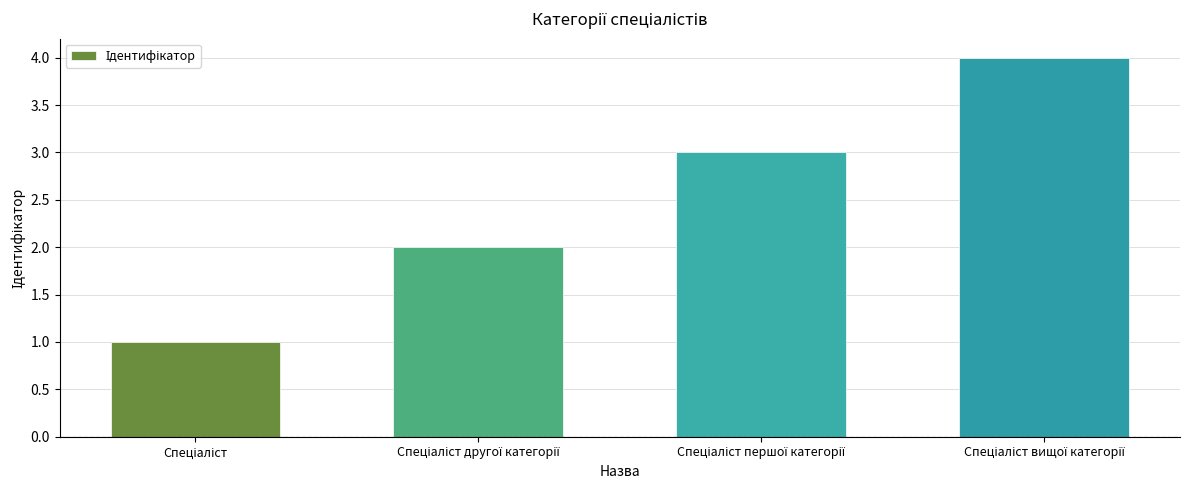

What is the maximum value shown in the chart?

4